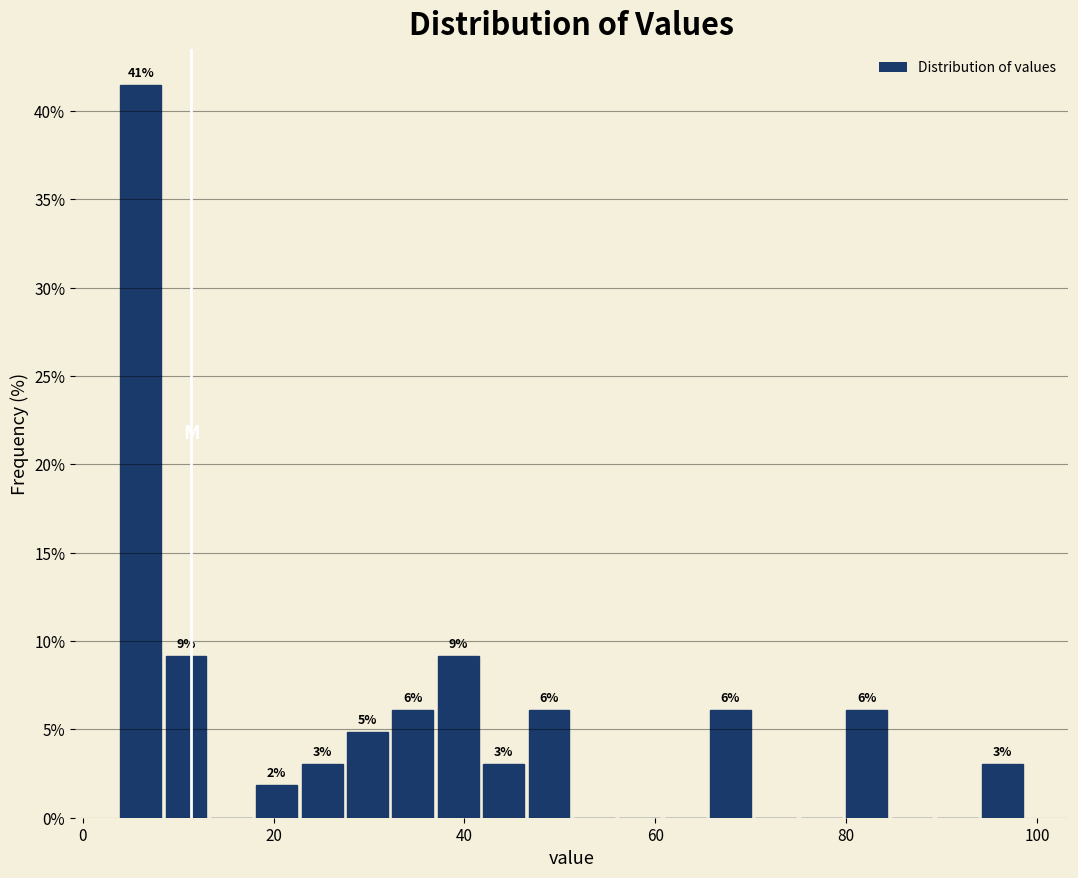

Read against the x-axis, roughly where is the centre of the tallest bar?

6